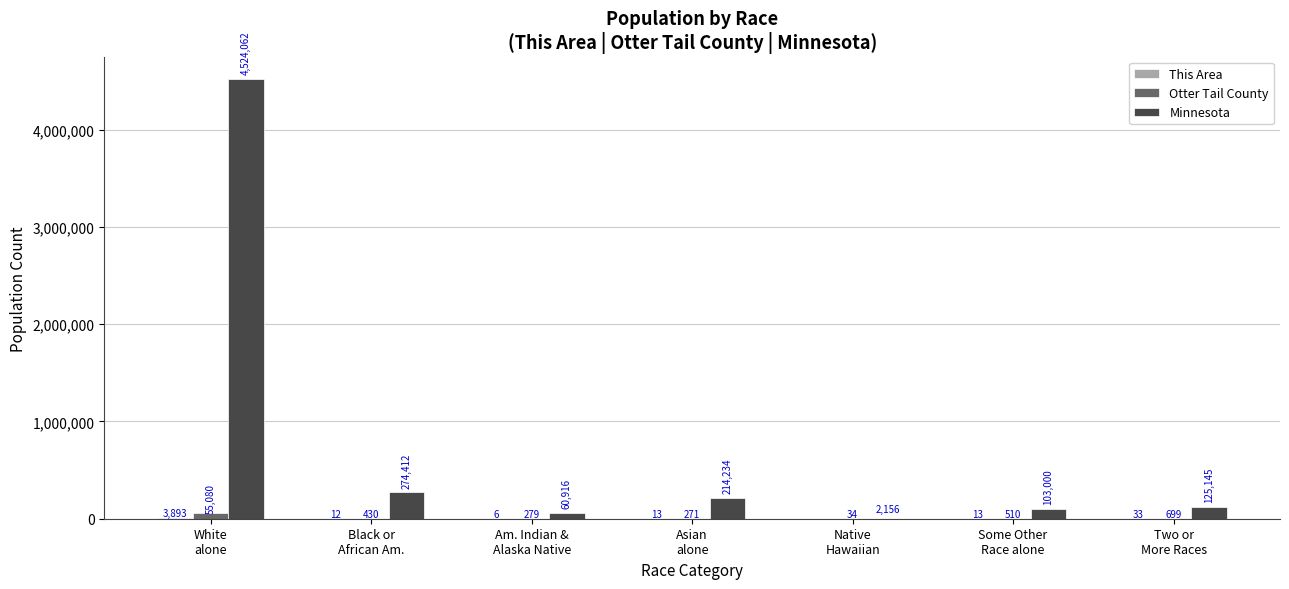

Which series has the largest total across all categories?

Minnesota